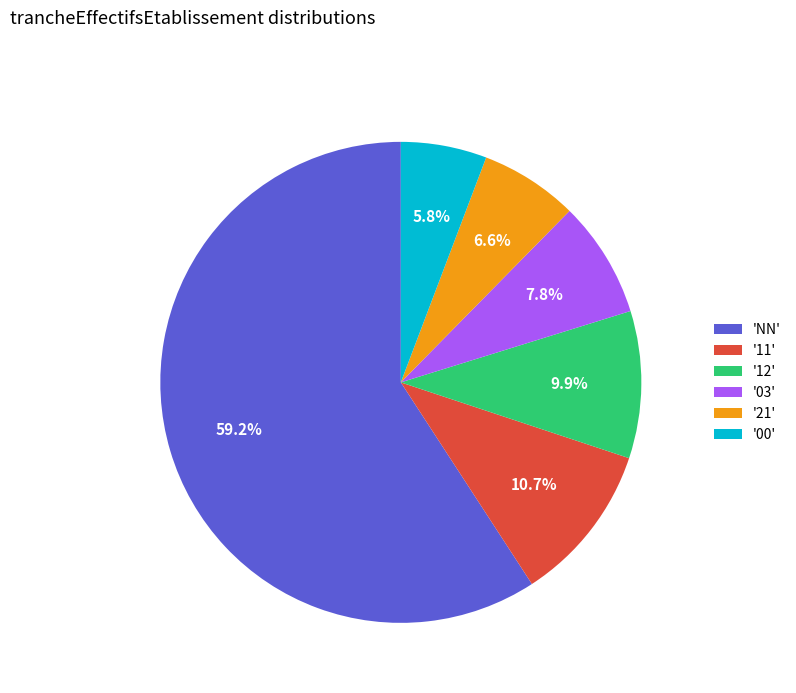

Count the number of slices in the pie.

6